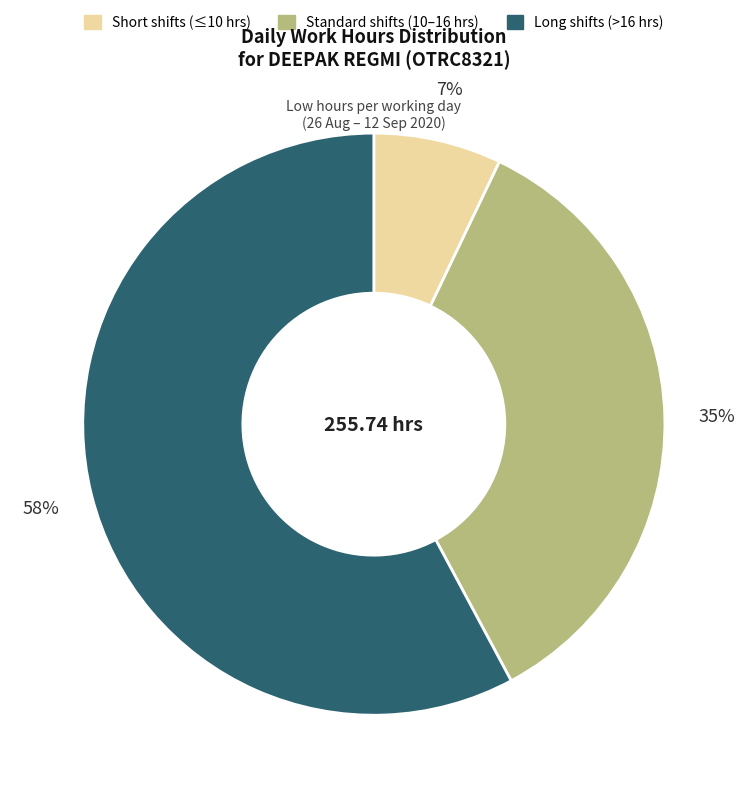

Combined, do Long shifts (>16 hrs) and Standard shifts (10–16 hrs) account for over 50%?

Yes